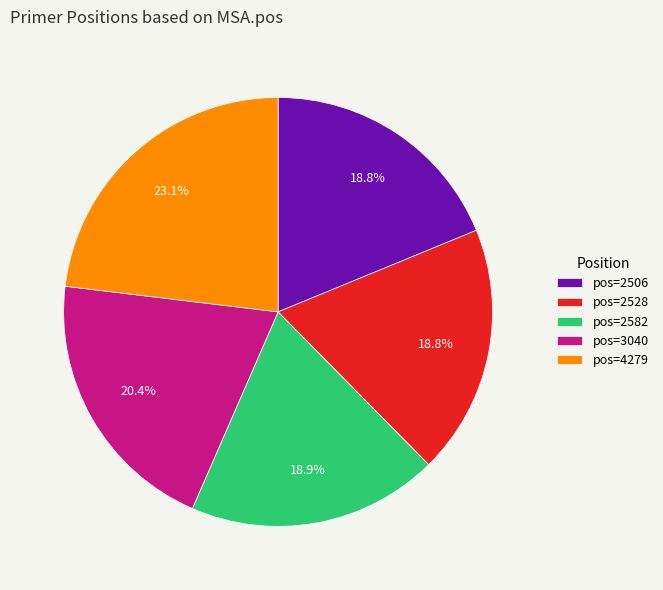

Do pos=2506 and pos=4279 together represent more than half of the pie?

No